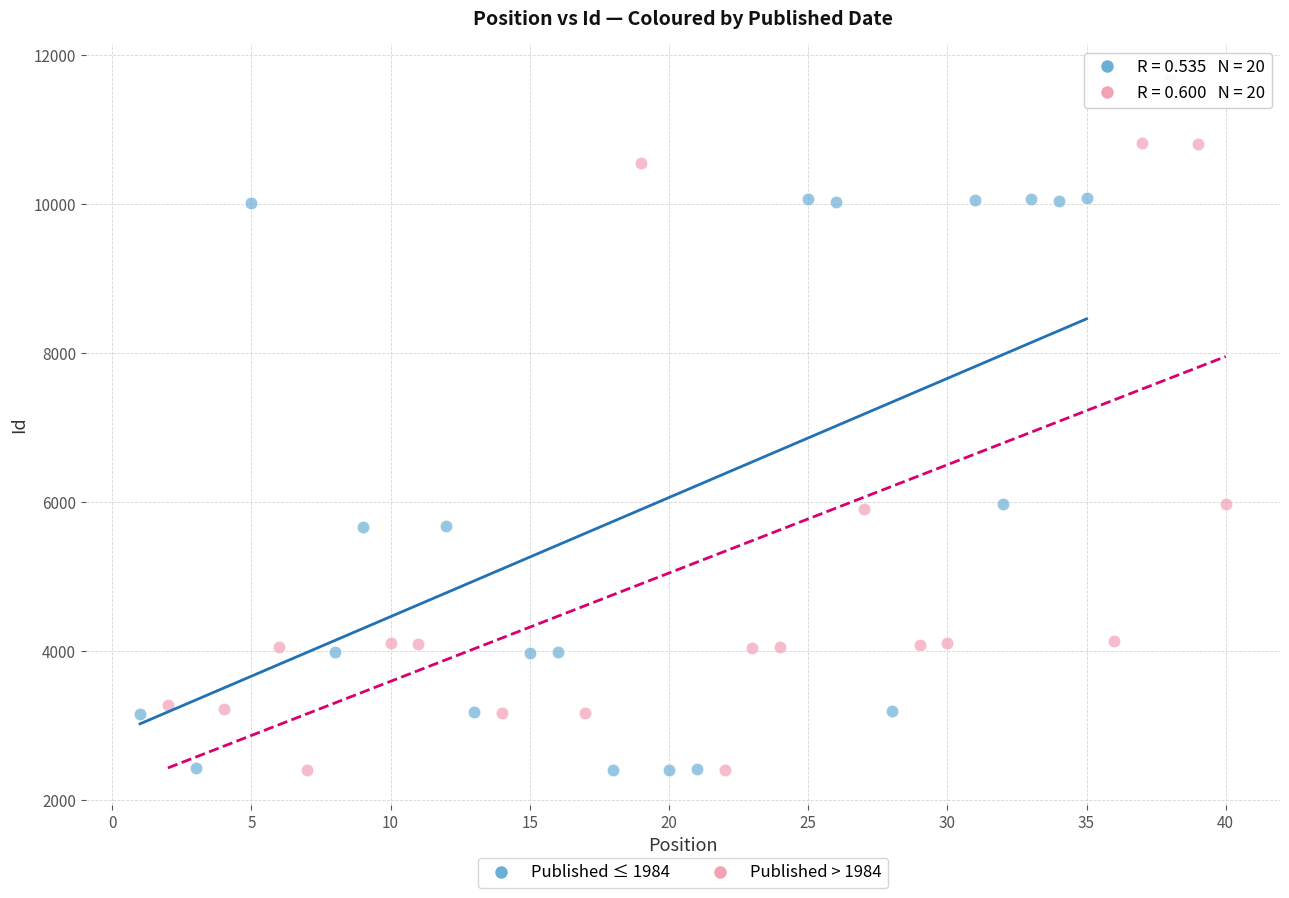

Which series reaches the maximum Y coordinate?

Published > 1984